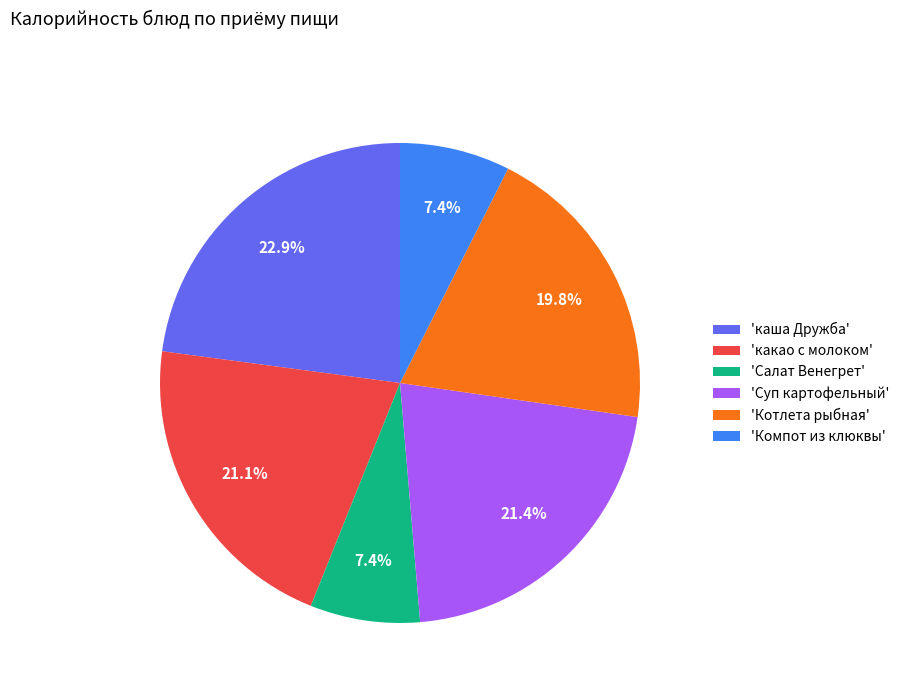

Is 'Салат Венегрет' the majority of the pie?

No